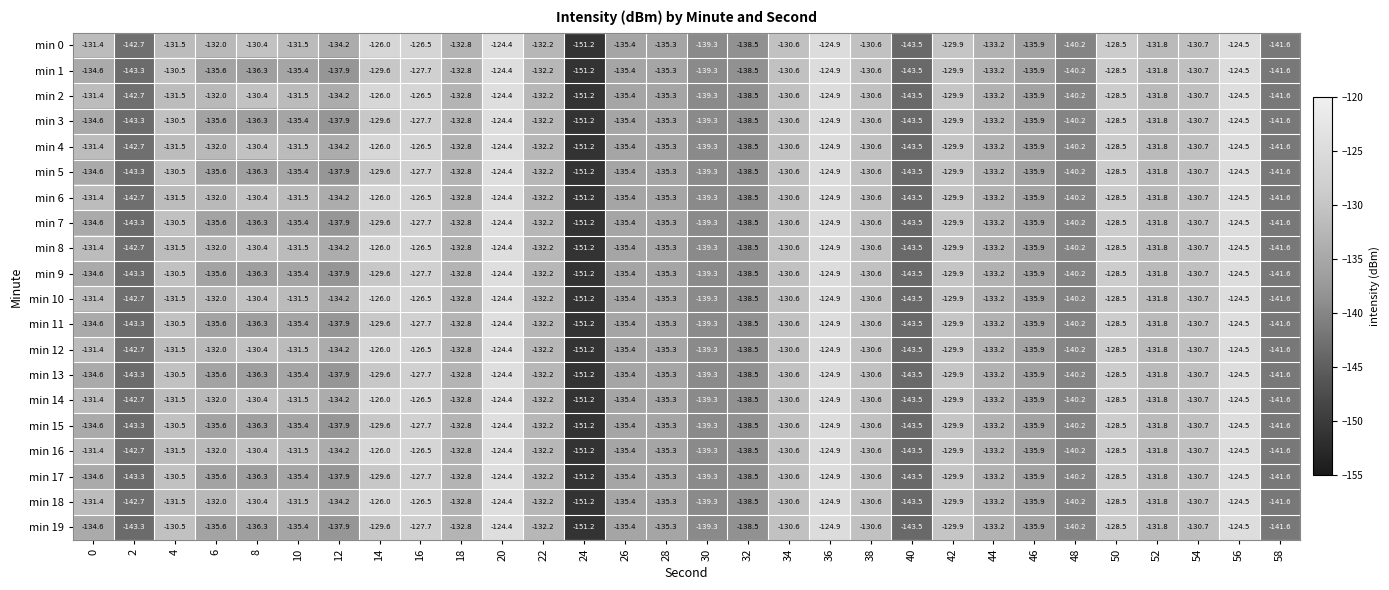

Which label corresponds to the largest value in the chart?

20